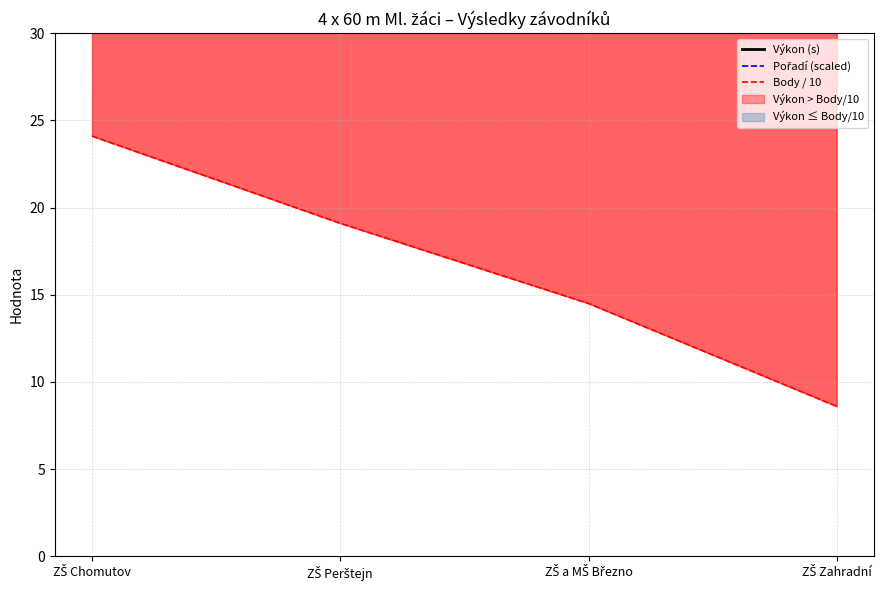

At which category is the sum across all series the highest?

ZŠ Chomutov